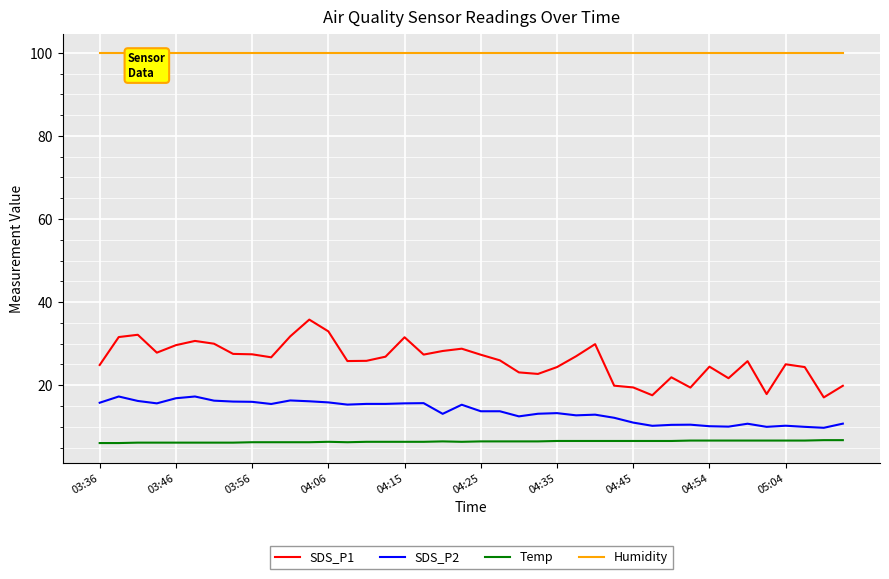

True or false: SDS_P1 and Humidity intersect in this chart.

False